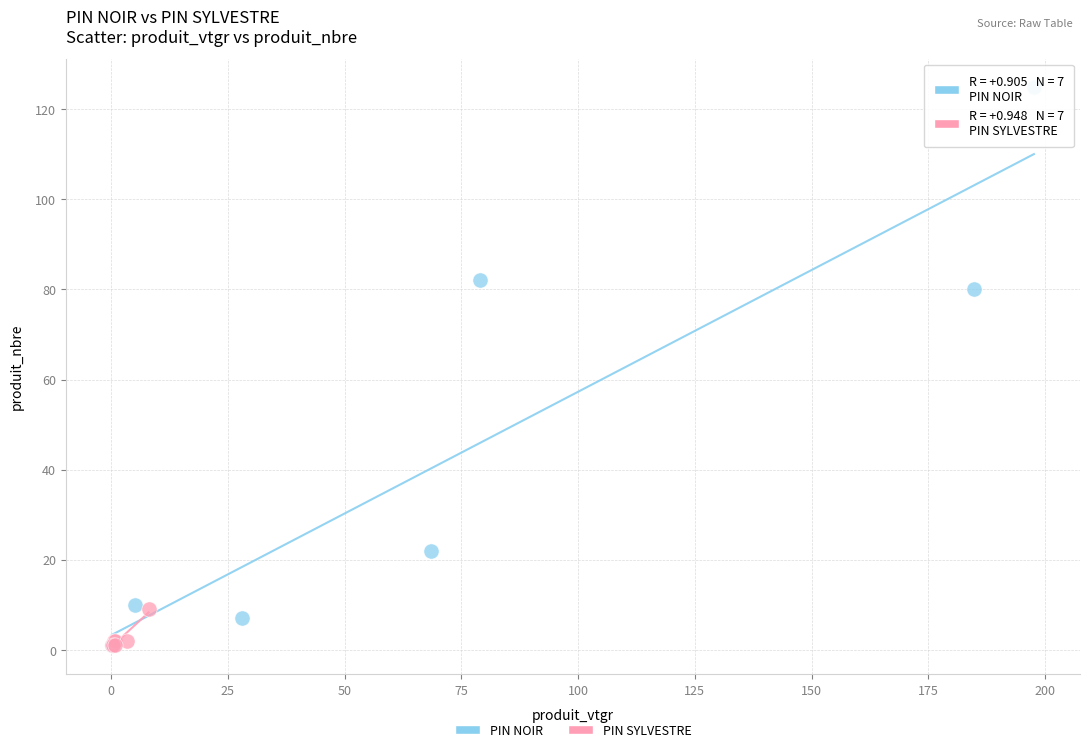

Which series has the widest spread of Y values?

PIN NOIR